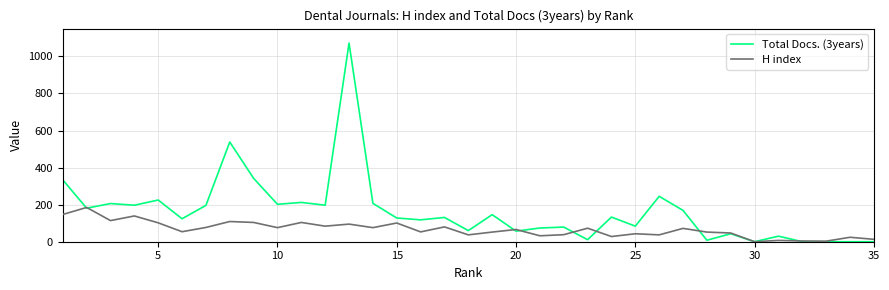

Which series has the largest total across all categories?

Total Docs. (3years)